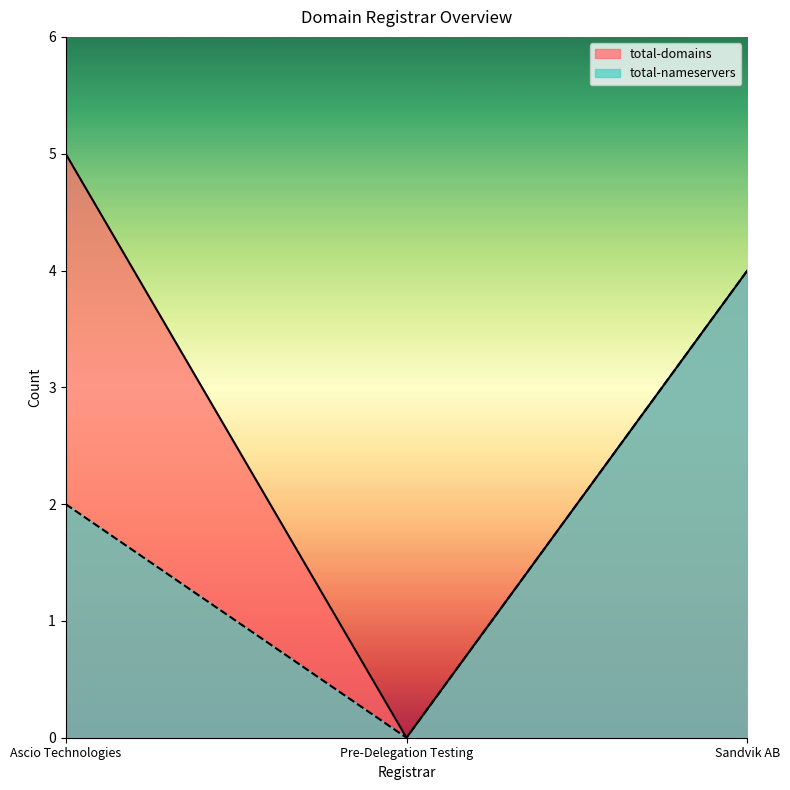

What are all the series names shown in the legend?

total-domains, total-nameservers